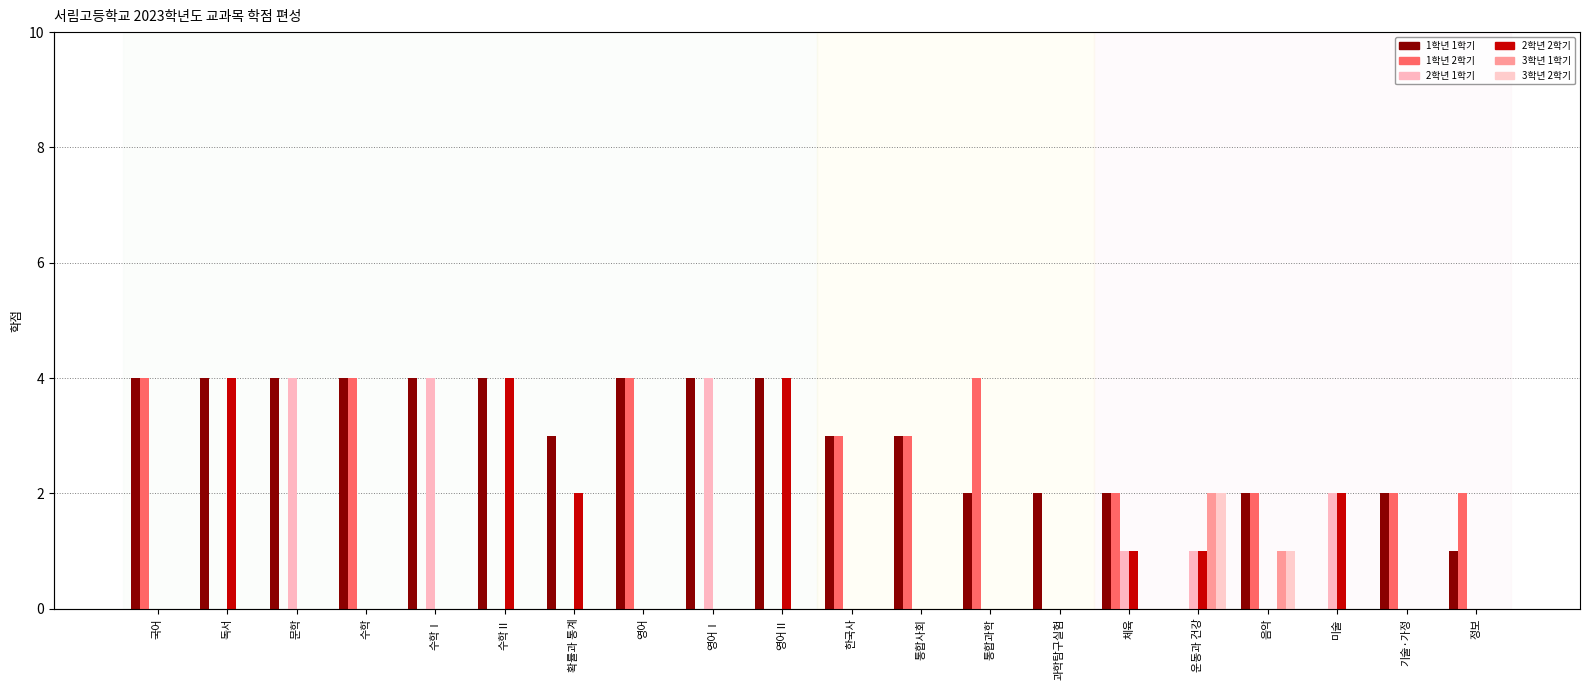

True or false: 2학년 1학기 has a value of 2 at 통합과학.

False